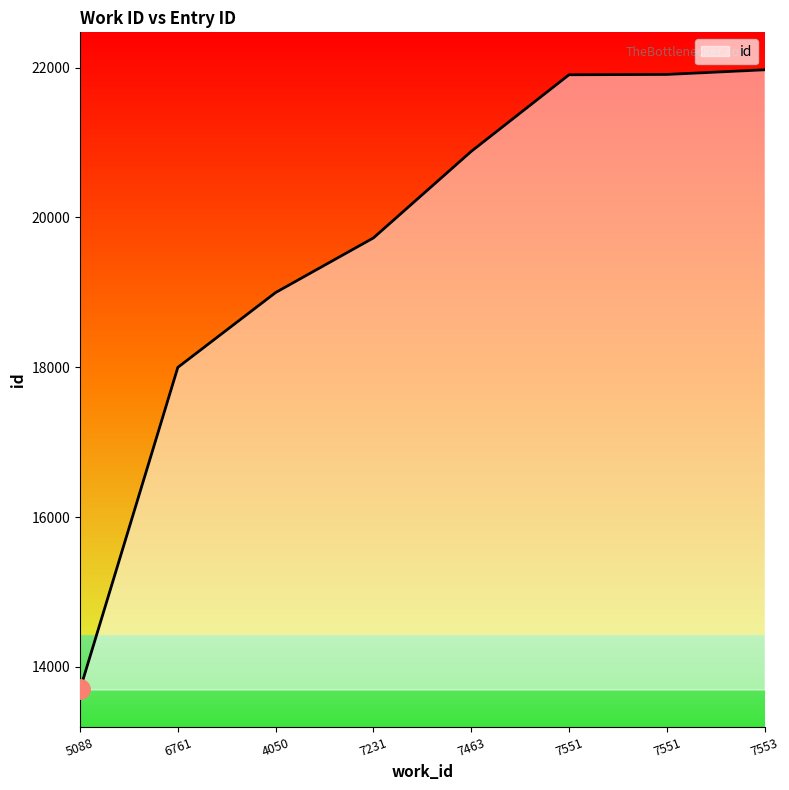

How many distinct data groups are displayed?

1